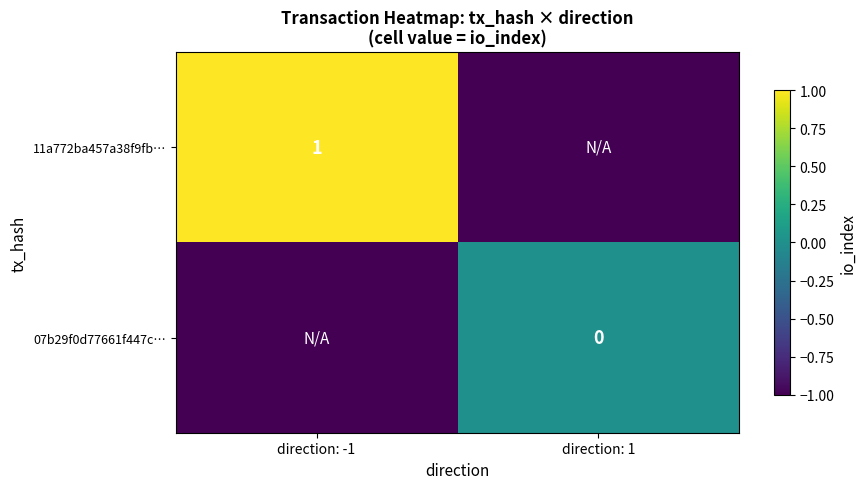

Is it true that 11a772ba457a38f9fb… equals 2 at direction: -1?

False